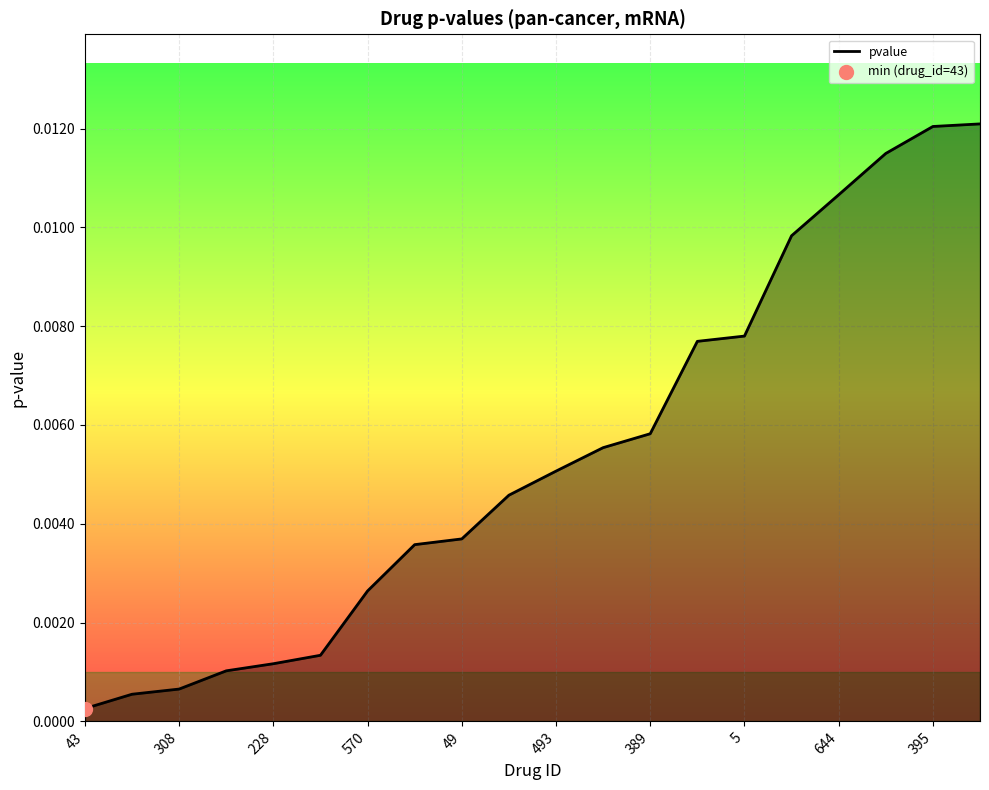

How many lines are shown in the chart?

1